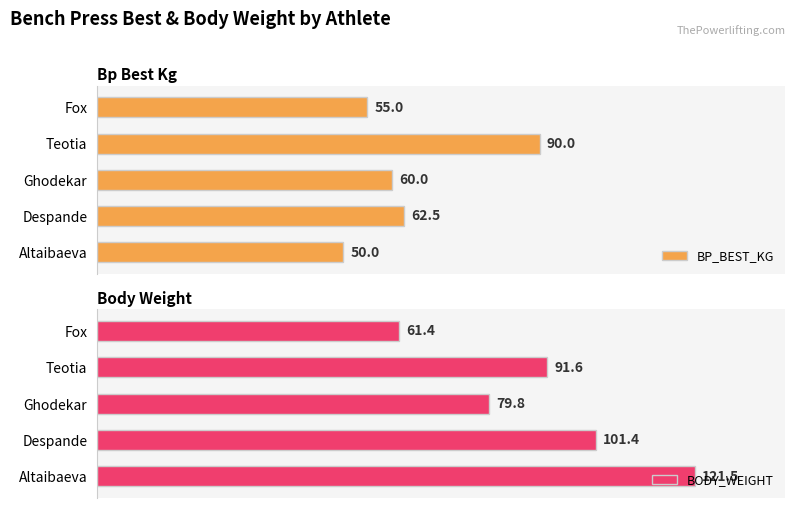

List the labels in order of BODY_WEIGHT value, smallest first.

Fox, Ghodekar, Teotia, Despande, Altaibaeva